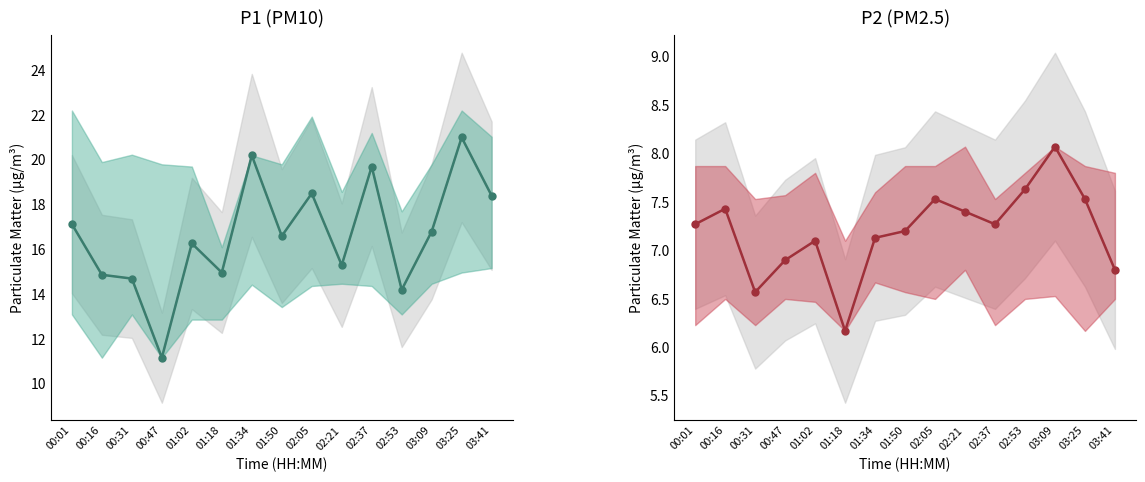

Which series has the widest spread of values?

P1